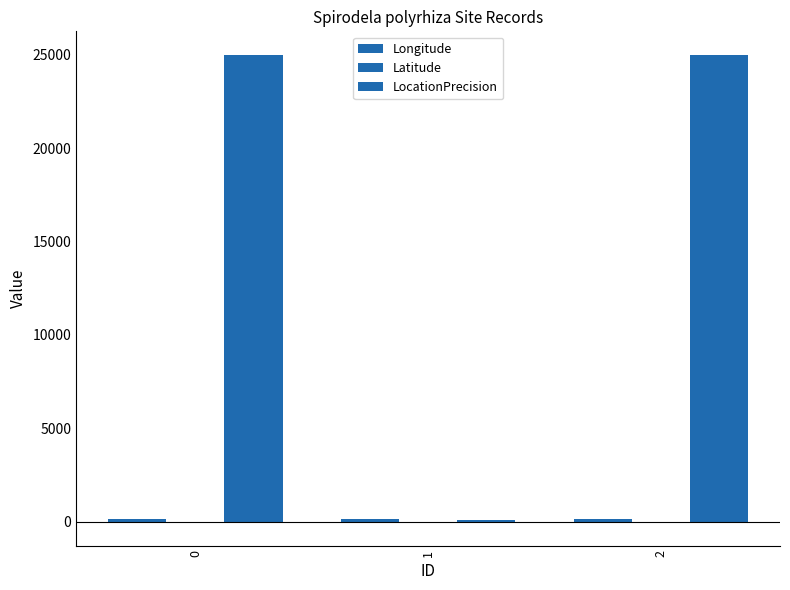

What is the value of the Latitude bar at the 1st from the left?

-26.9